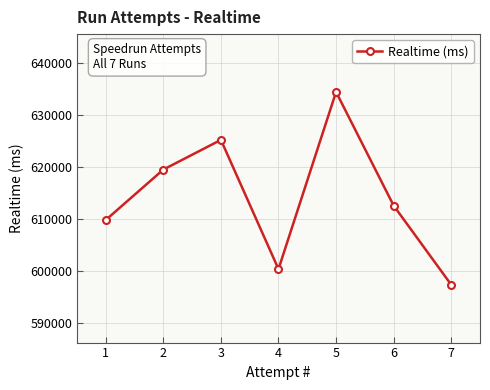

Reading right to left, extract all data points from this chart.

597335	612571	634443	600343	625215	619503	609799